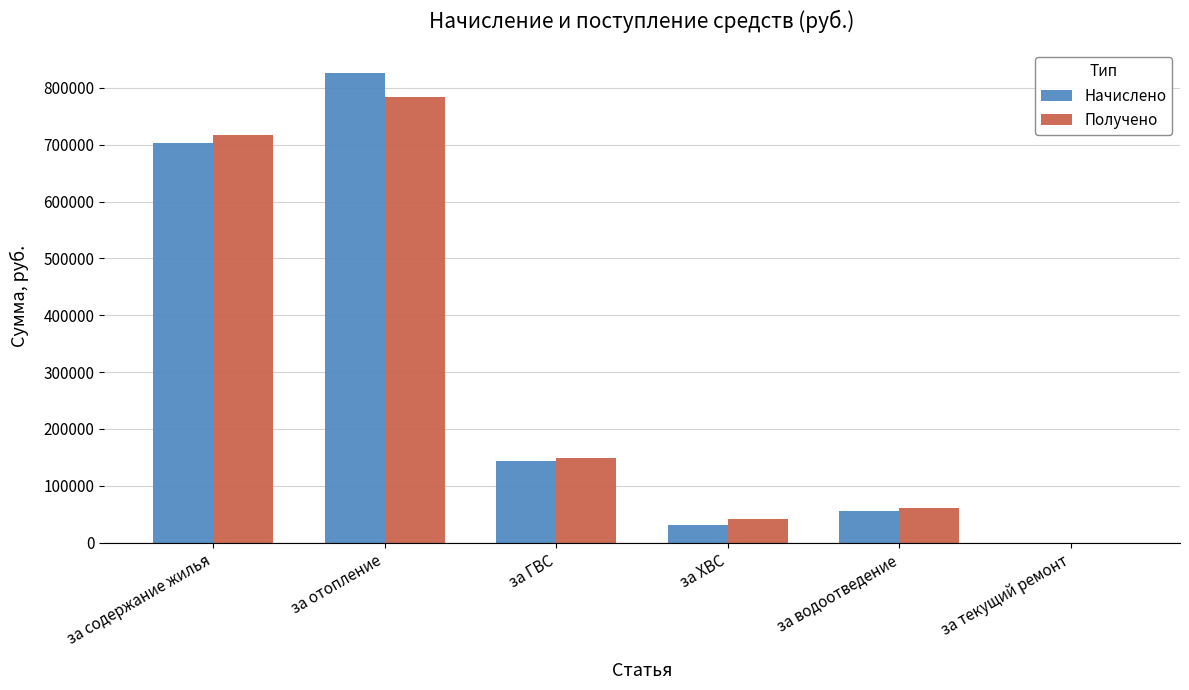

True or false: Получено has a value of 35020.6 at за водоотведение.

False